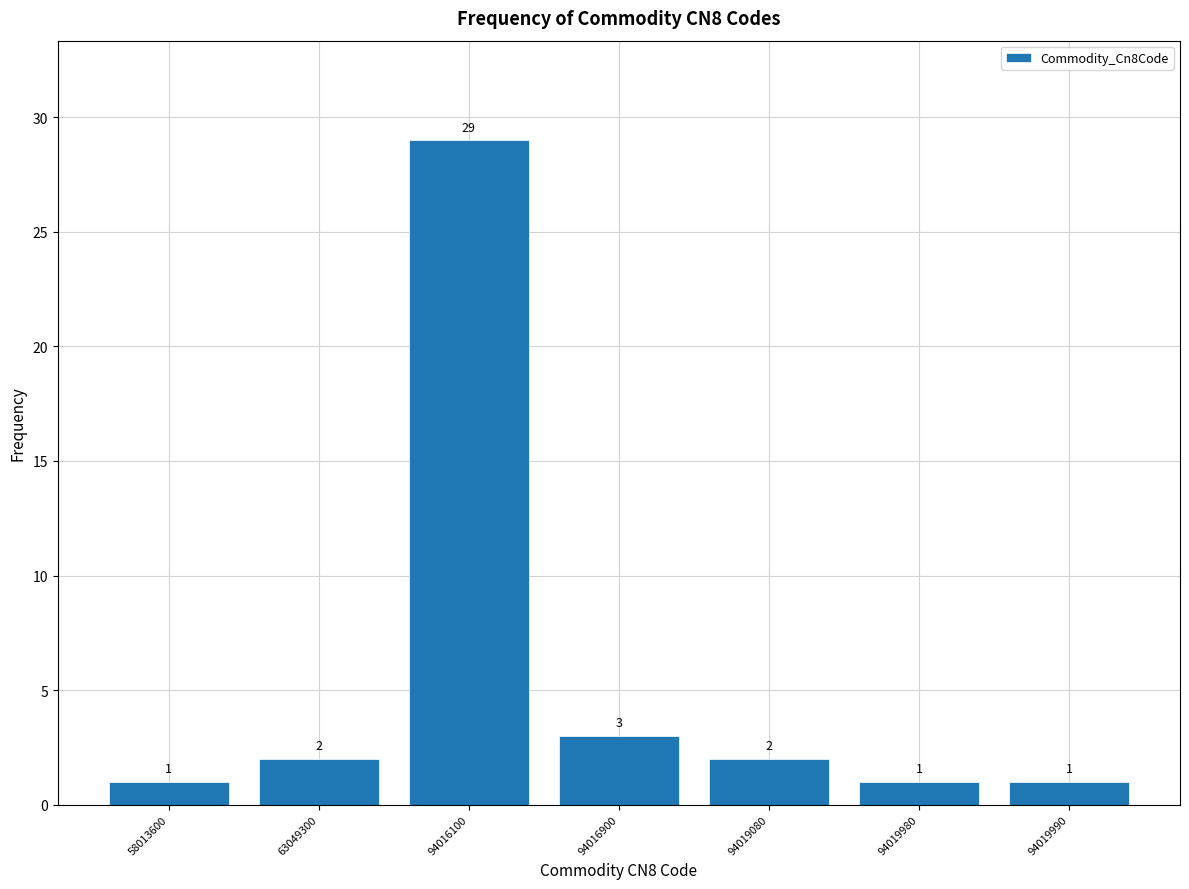

Reading left to right, what are all the values shown in this chart?

58013600=1	63049300=2	94016100=29	94016900=3	94019080=2	94019980=1	94019990=1